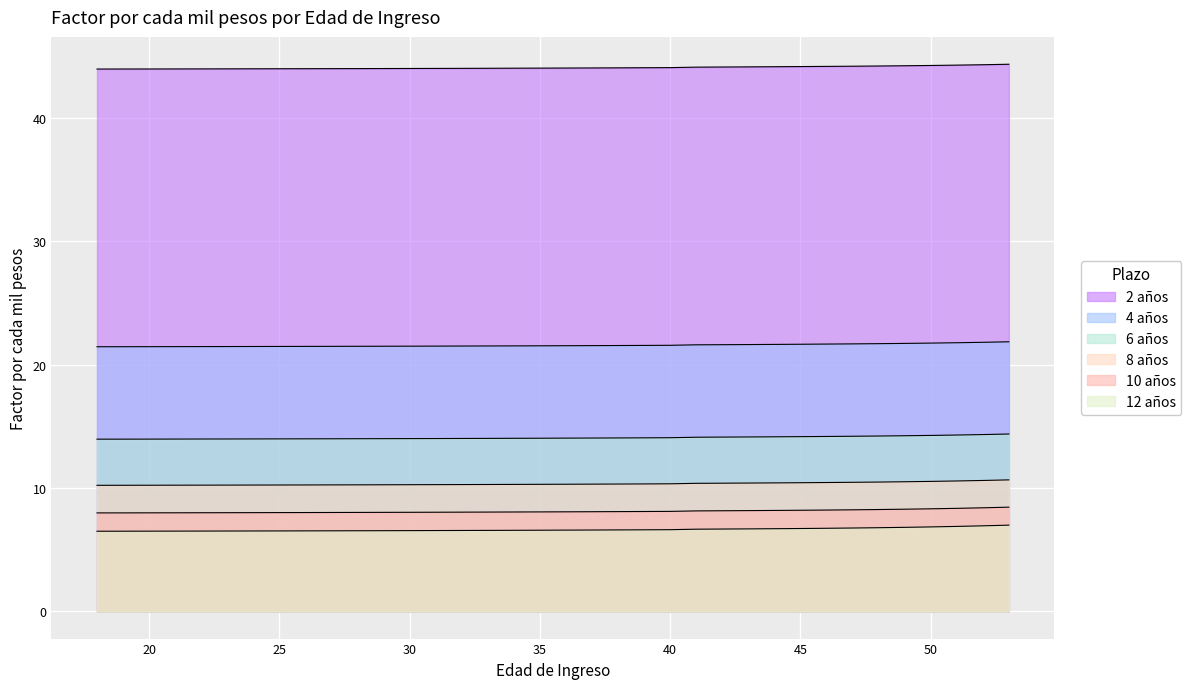

True or false: 6 años has more than 0 points higher than both neighbors.

False